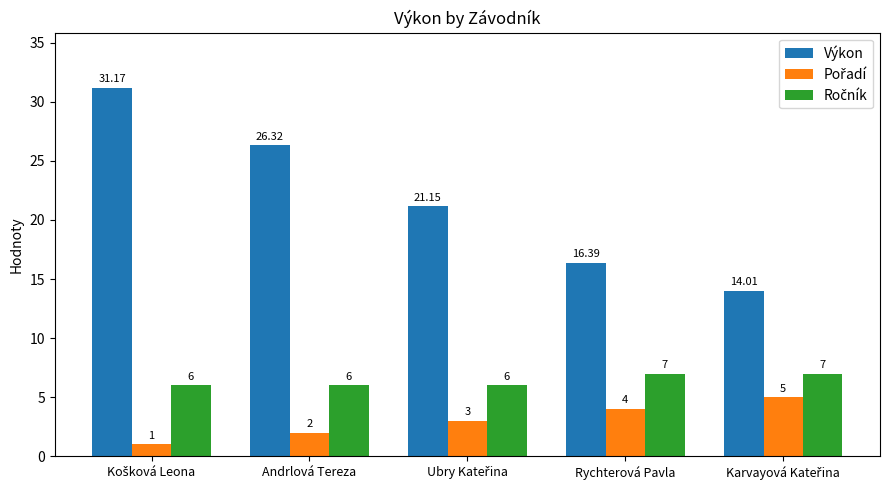

Which series has the largest total across all categories?

Výkon